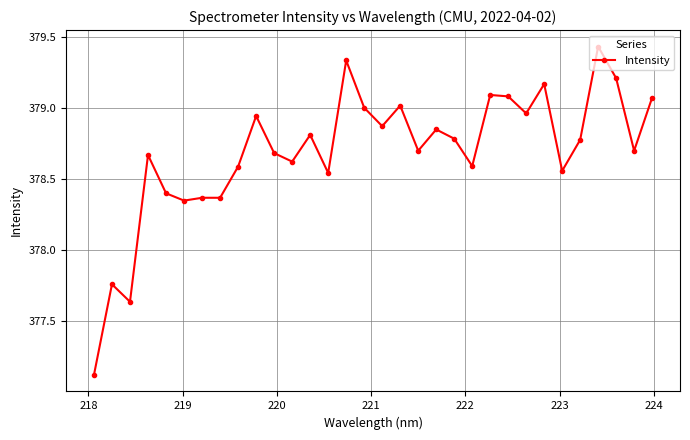

What is the smallest value displayed?

377.1